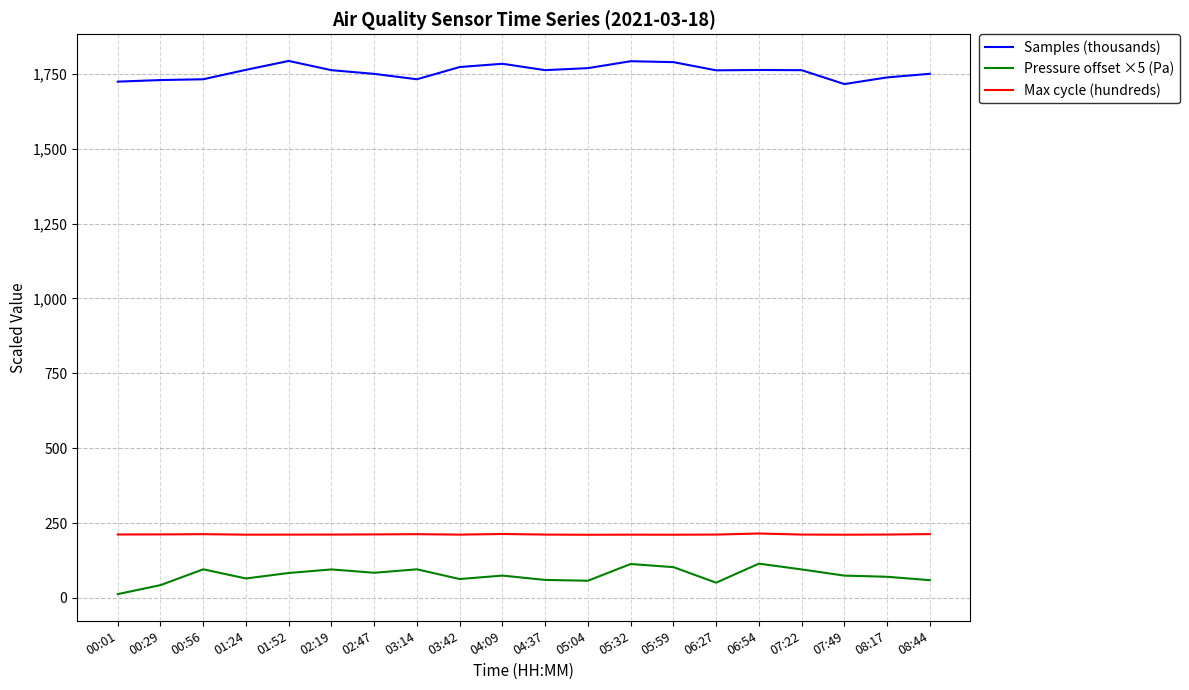

True or false: Max cycle (hundreds) and Samples (thousands) intersect in this chart.

False